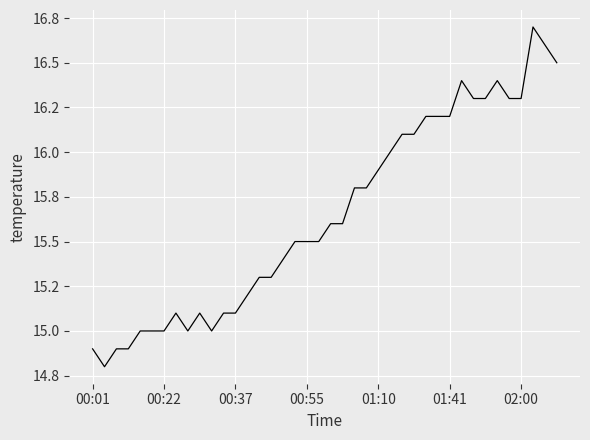

Does the chart display data point markers on the line(s)?

No